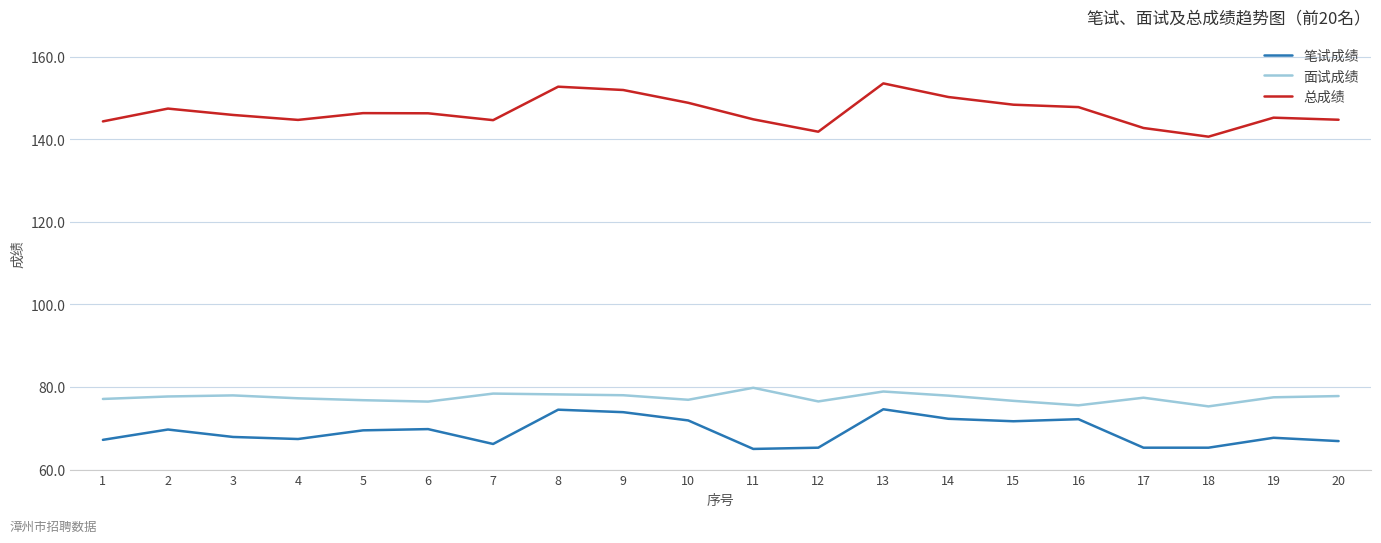

What is the approximate value of 面试成绩 at 20?

77.8